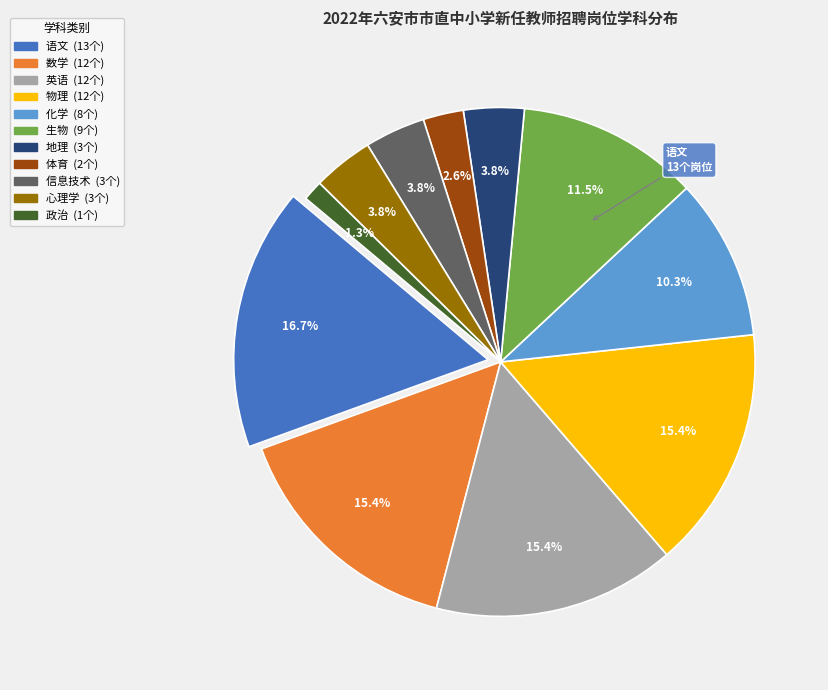

What percentage is the 英语 slice, to the nearest percent?

15%